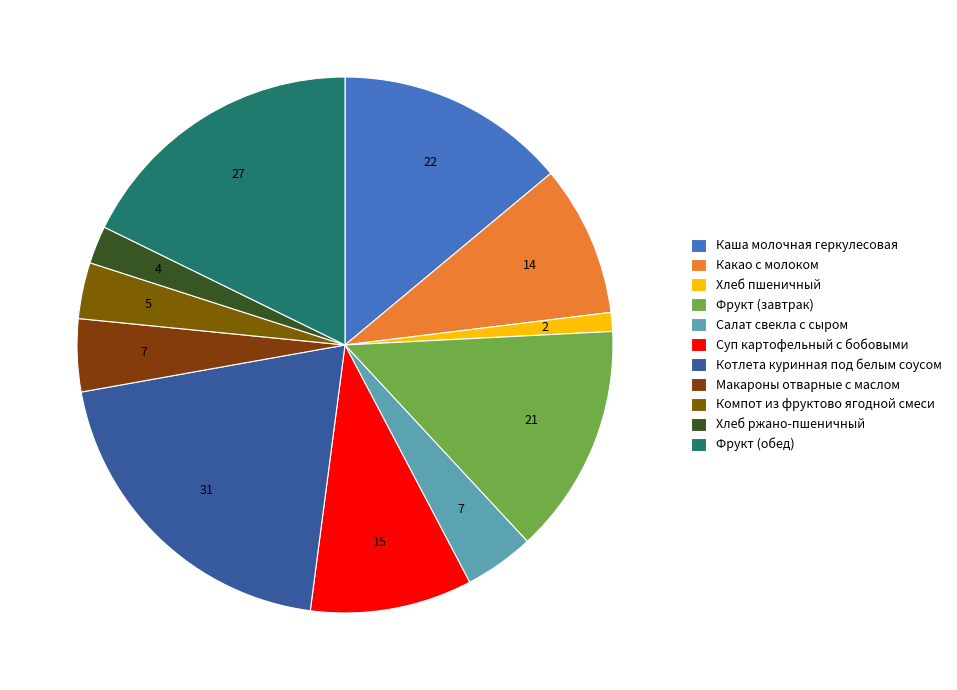

To the nearest percent, what is the difference between the Макароны отварные с маслом and Какао с молоком slice percentages?

5%